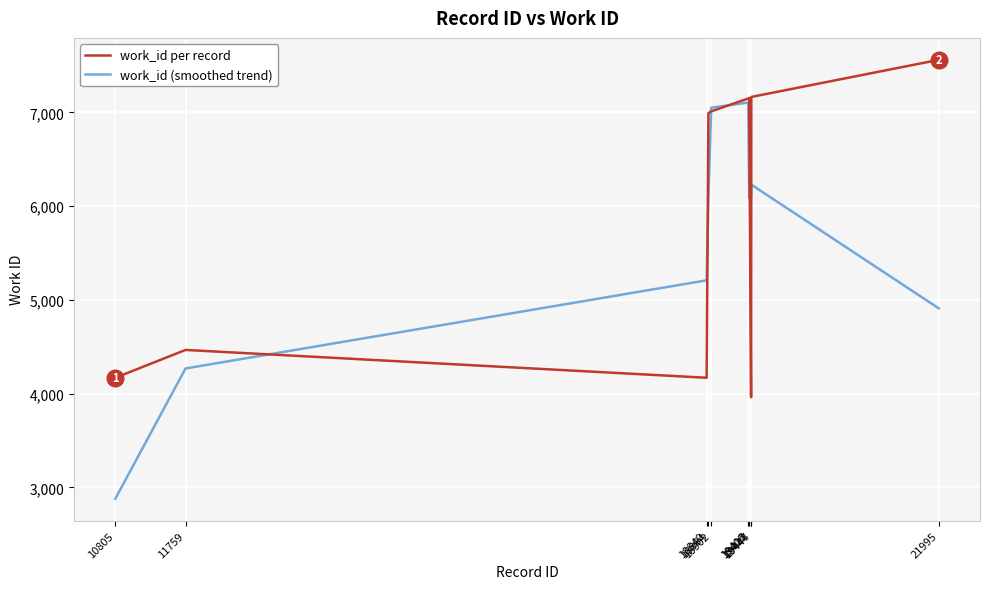

Which series has the largest range (max minus min)?

work_id (smoothed trend)